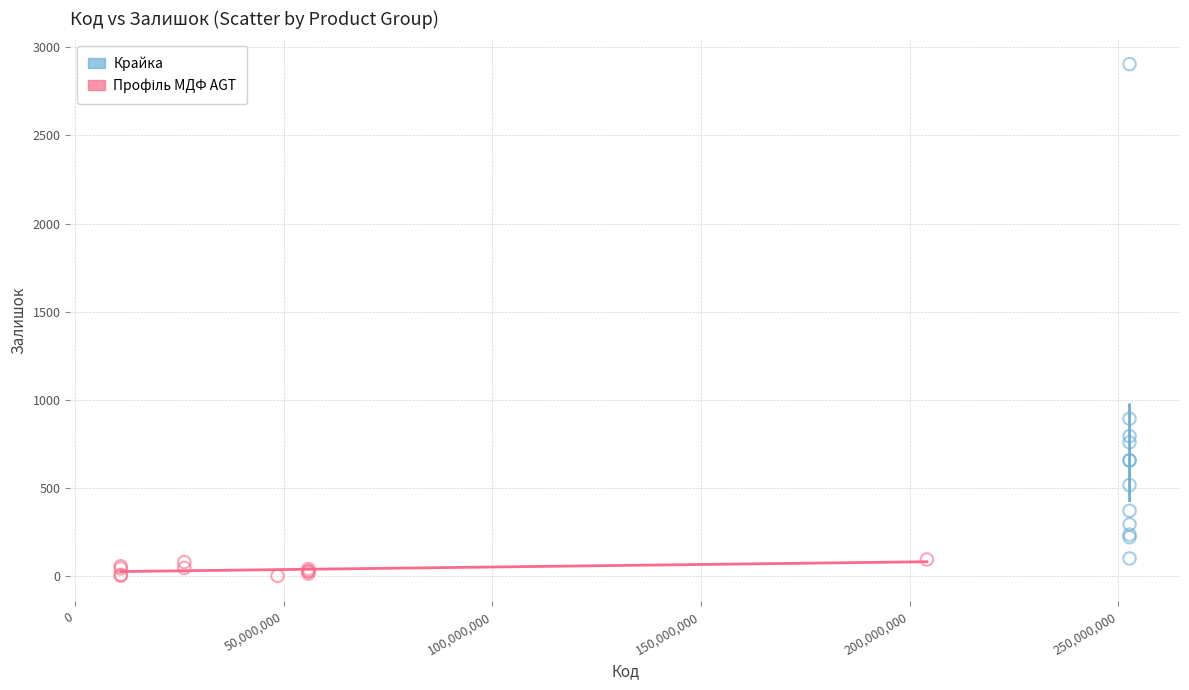

Which series has the largest Y range (max minus min)?

Крайка